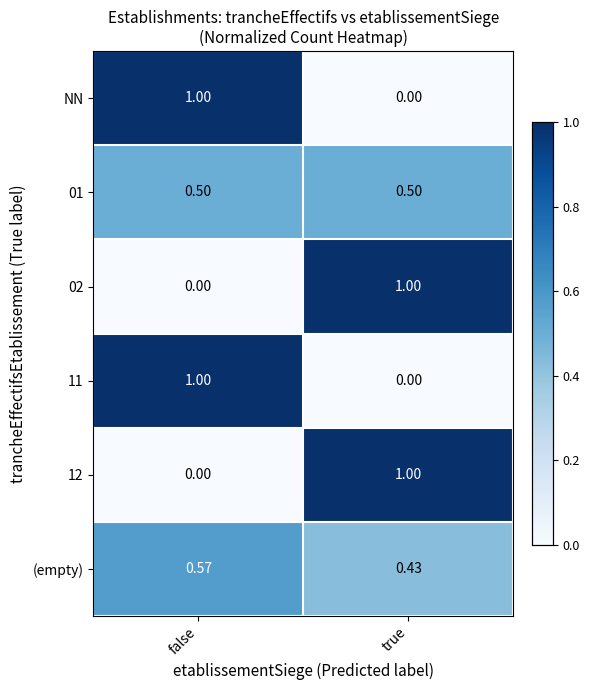

Where is NN nearest to the value 0?

true